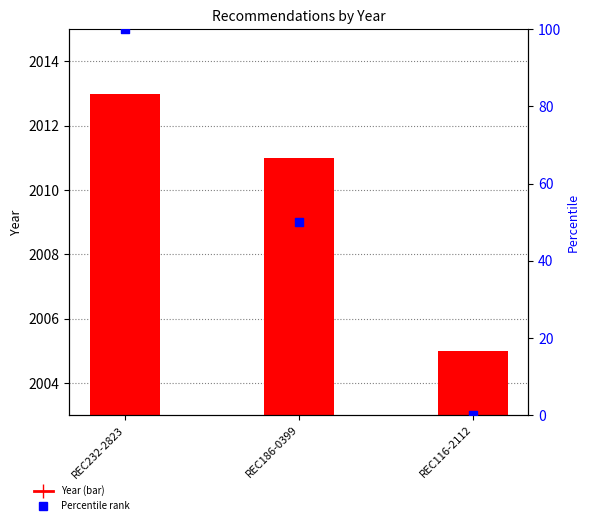

Which series contains the highest Y value?

Percentile rank